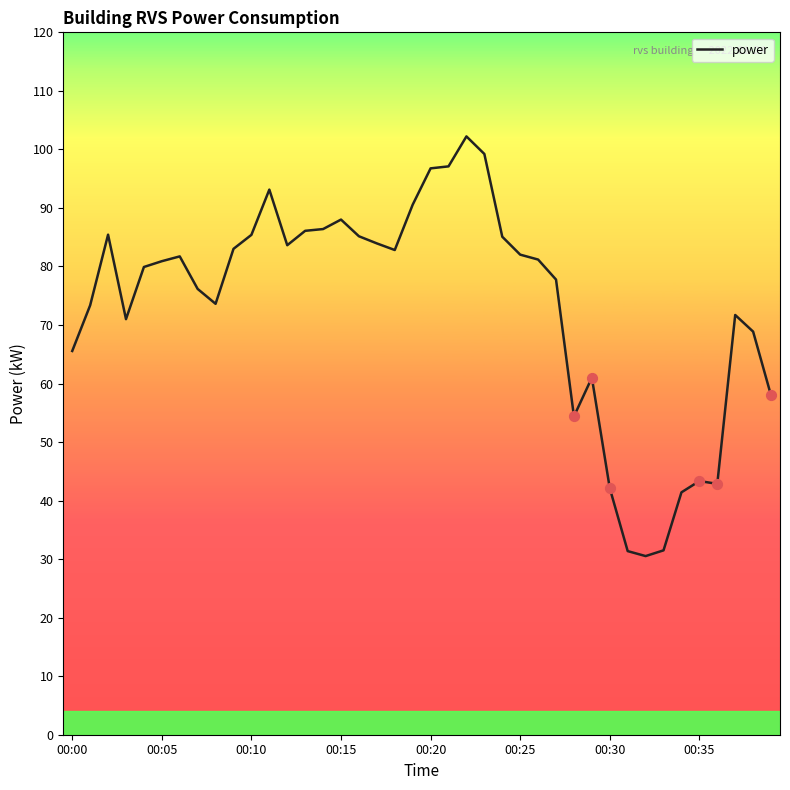

What is the maximum value shown in the chart?

102.2